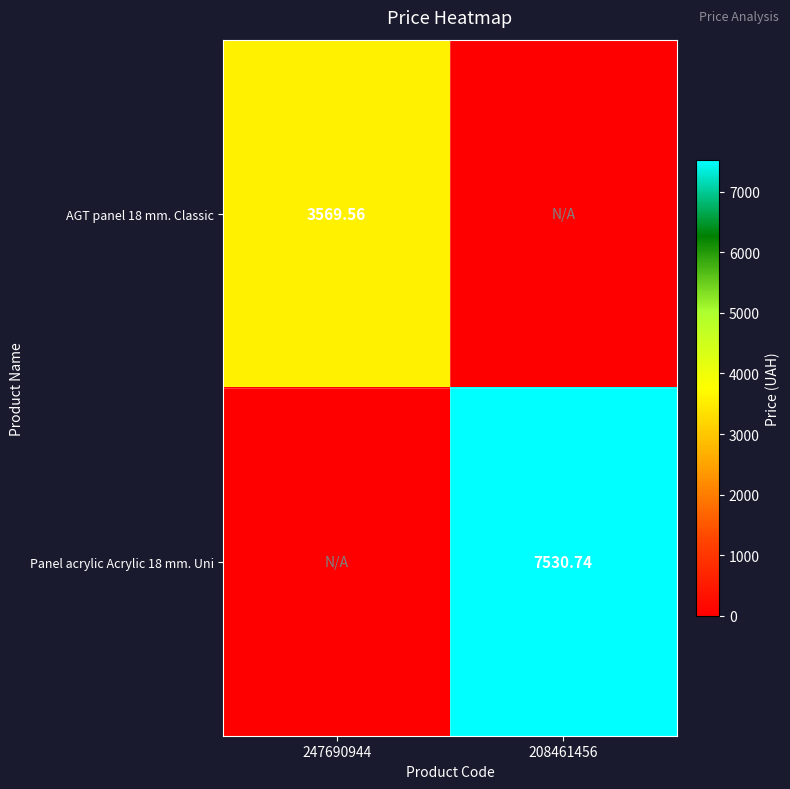

Is the value of AGT panel 18 mm. Classic at 247690944 greater than the value of Panel acrylic Acrylic 18 mm. Uni at 208461456?

No